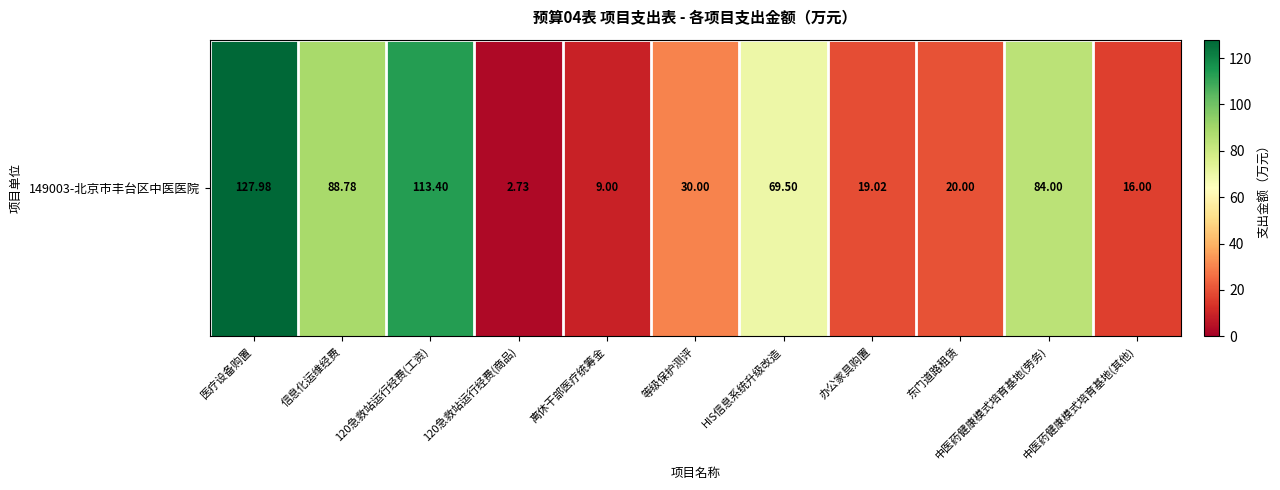

Reading left to right, transcribe all the data shown in this chart.

128.0	88.8	113.4	2.7	9.0	30.0	69.5	19.0	20.0	84.0	16.0